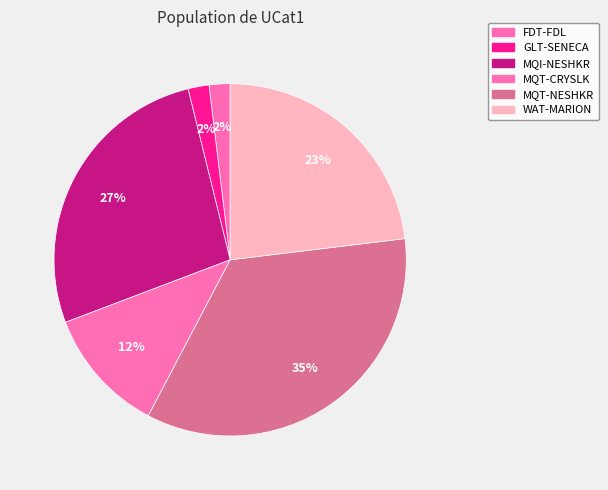

What is the ratio of the value at MQT-CRYSLK to the value at GLT-SENECA?

6.0